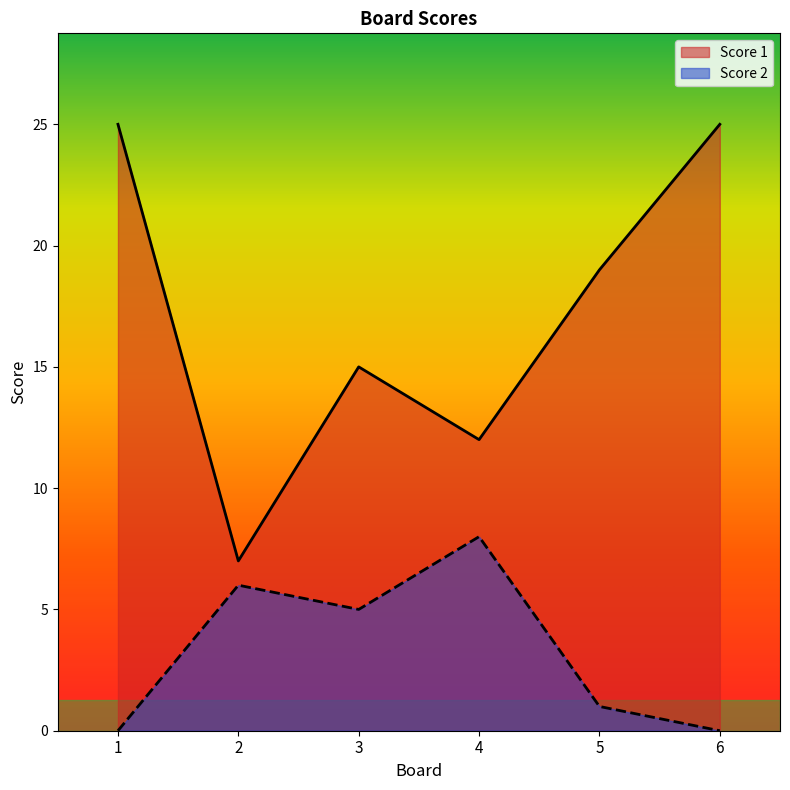

Which category has the lowest value in the Score 1 series?

2